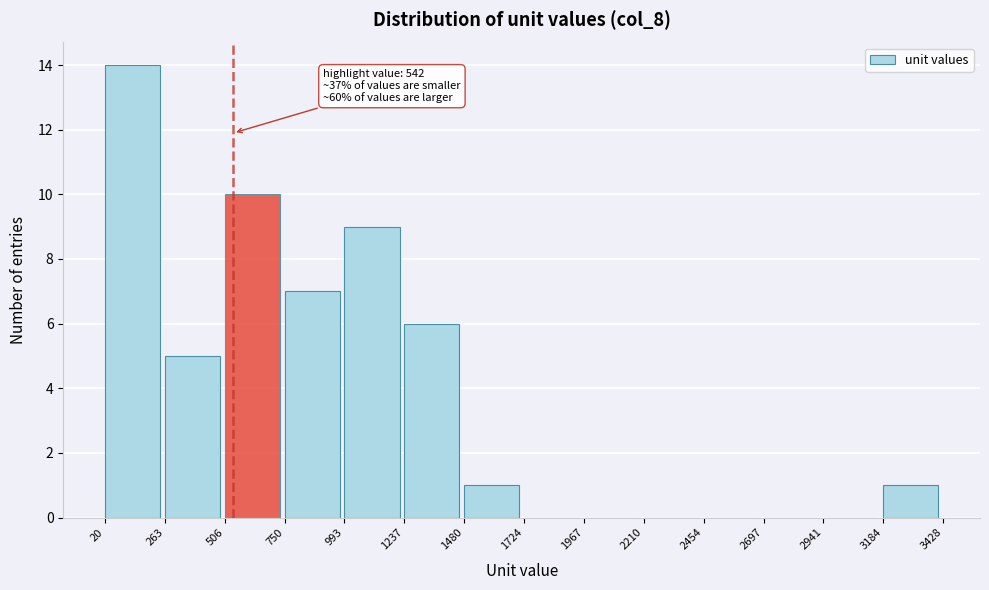

Over which range of the x-axis is the bar tallest?

20 to 263